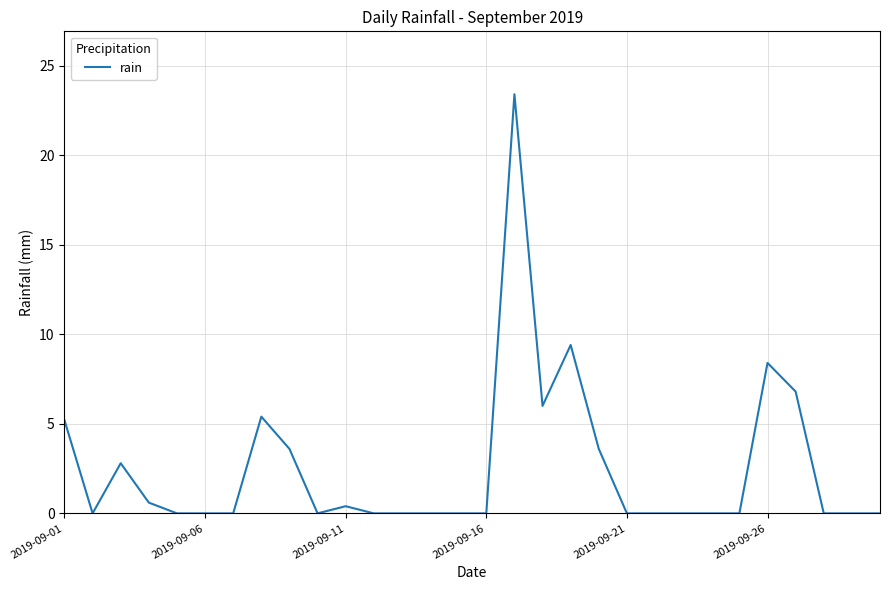

What is the difference between the maximum and minimum values?

23.4